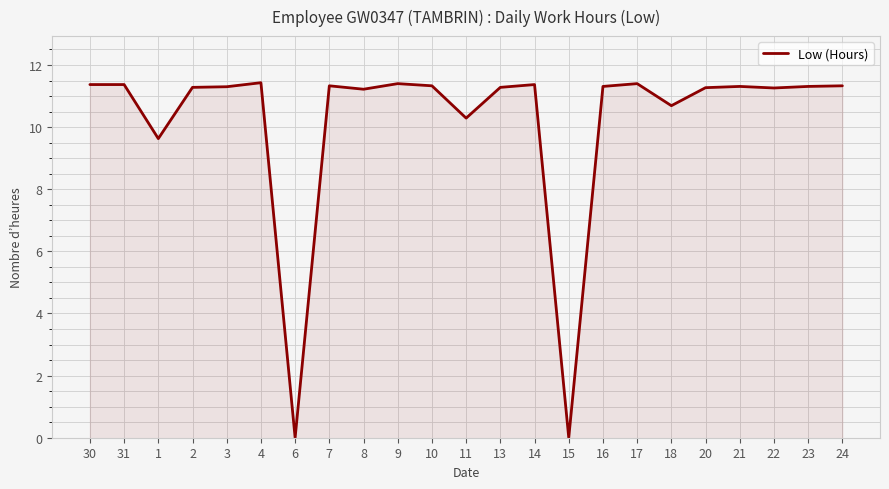

At which category does the data reach its first local valley?

1